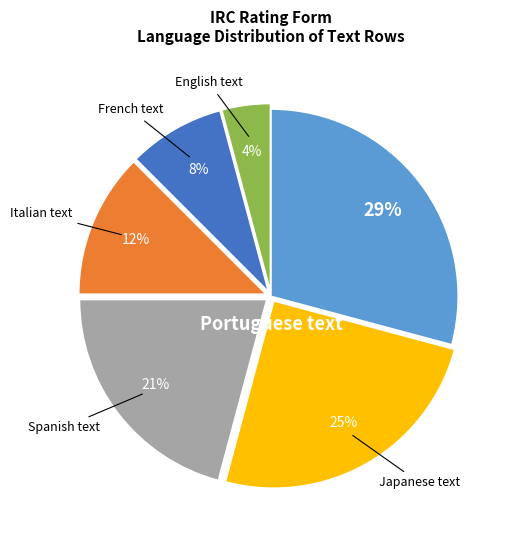

Do Portuguese text and English text together represent more than half of the pie?

No